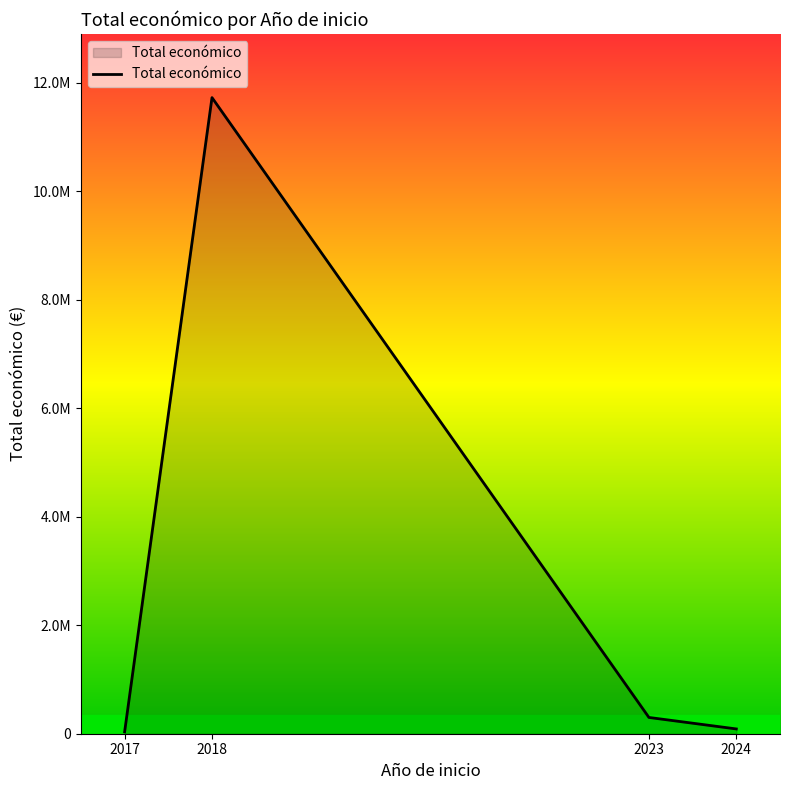

Does the chart display data point markers on the line(s)?

No